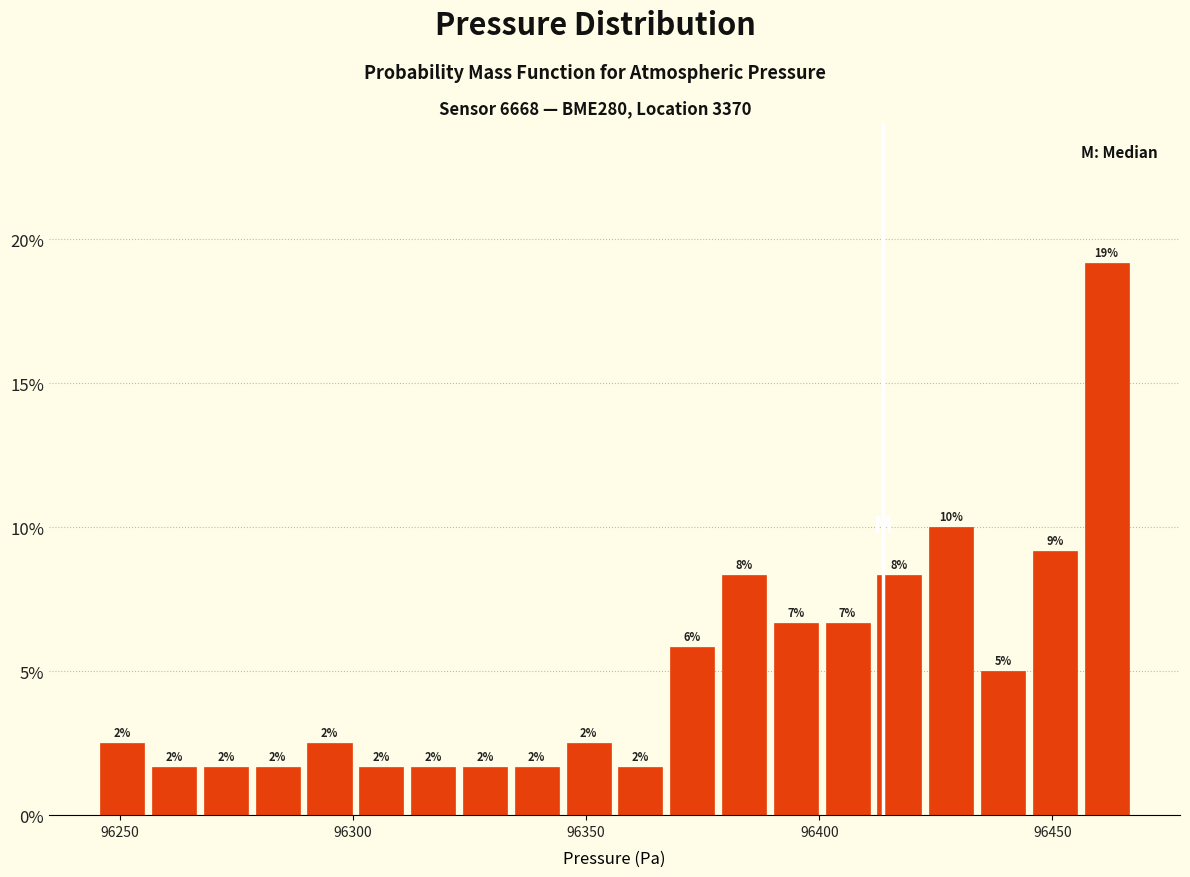

Read against the x-axis, roughly where is the centre of the tallest bar?

96460